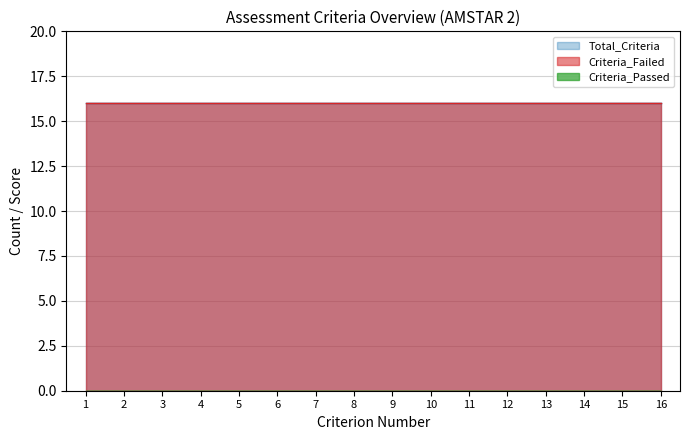

True or false: Criteria_Failed (line) and Total_Criteria (line) intersect in this chart.

False